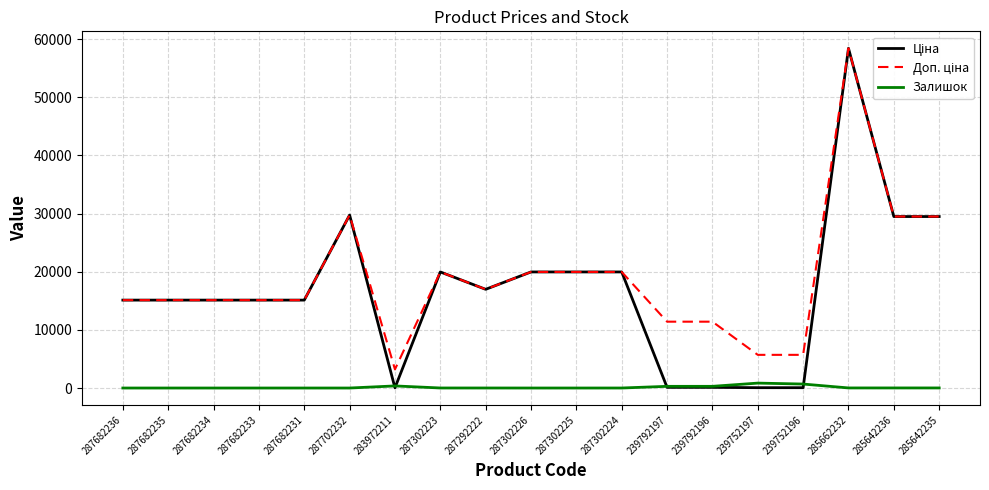

What is the difference between the highest and lowest values at 287682233?

15120.0